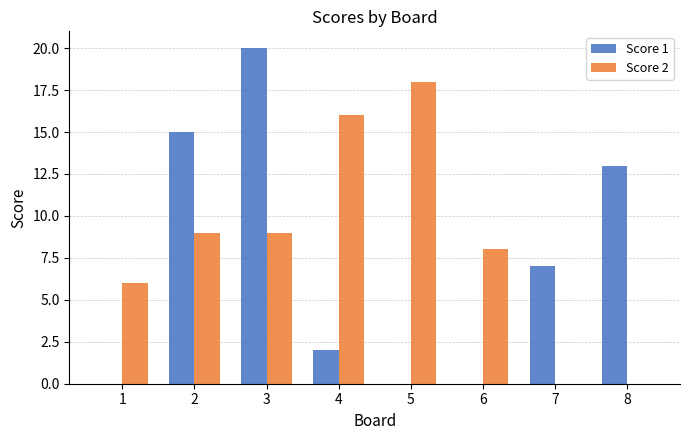

What is the spread (max minus min) of values at 8?

13